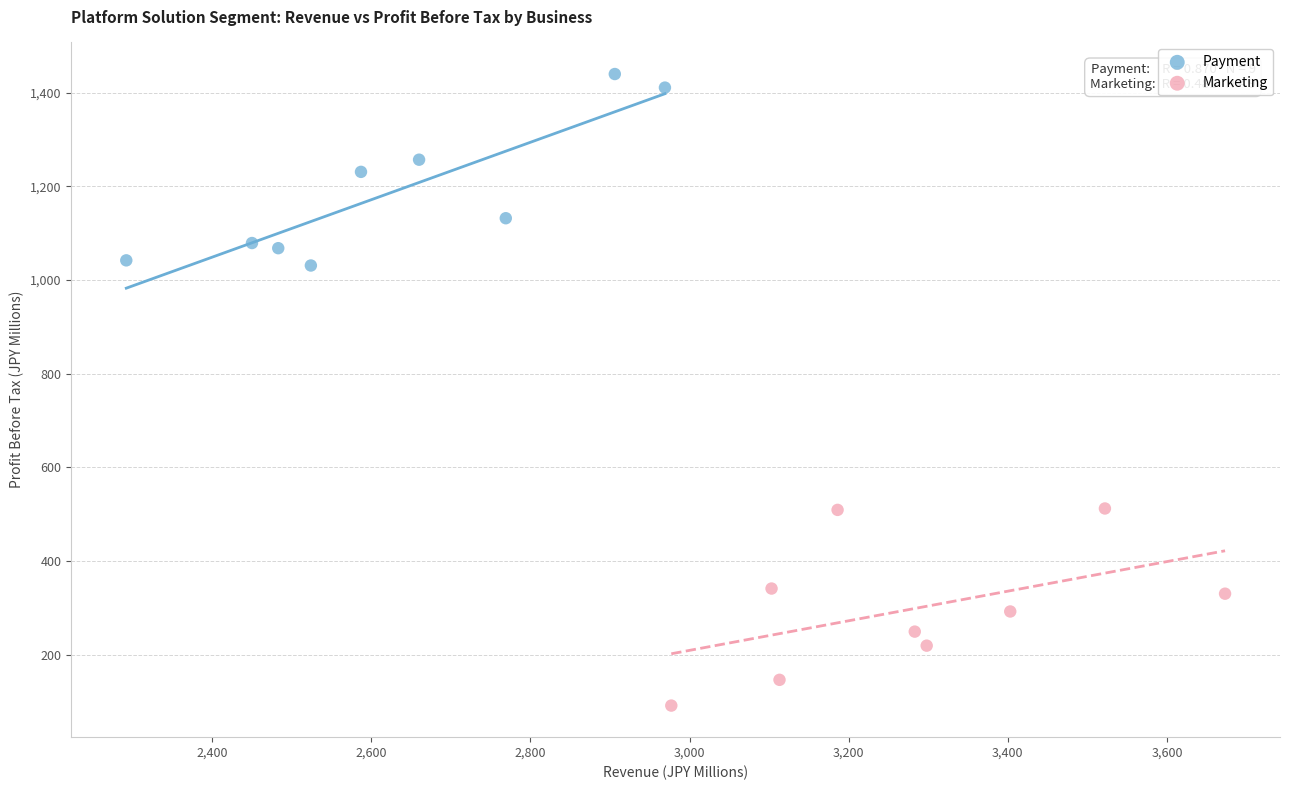

Which series contains the highest Y value?

Payment